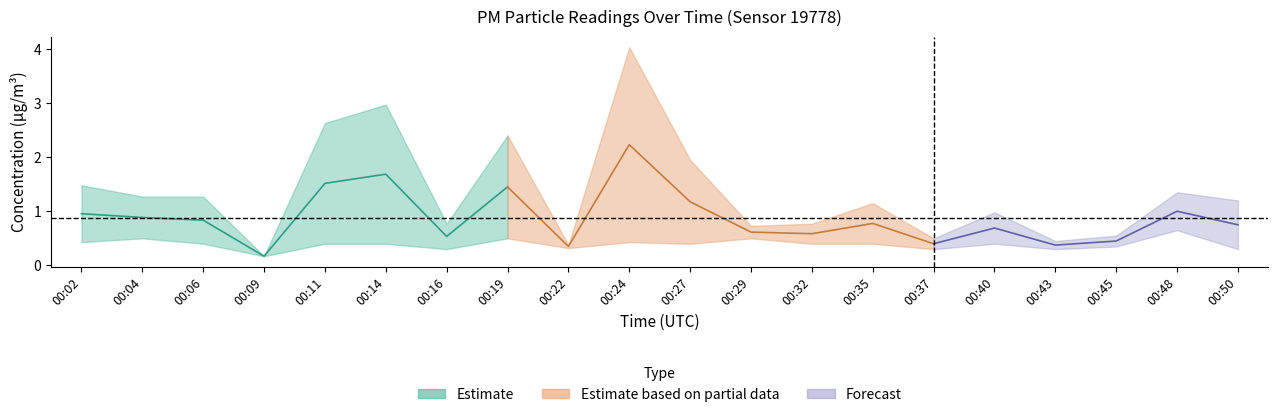

Does the chart have visible grid lines?

No